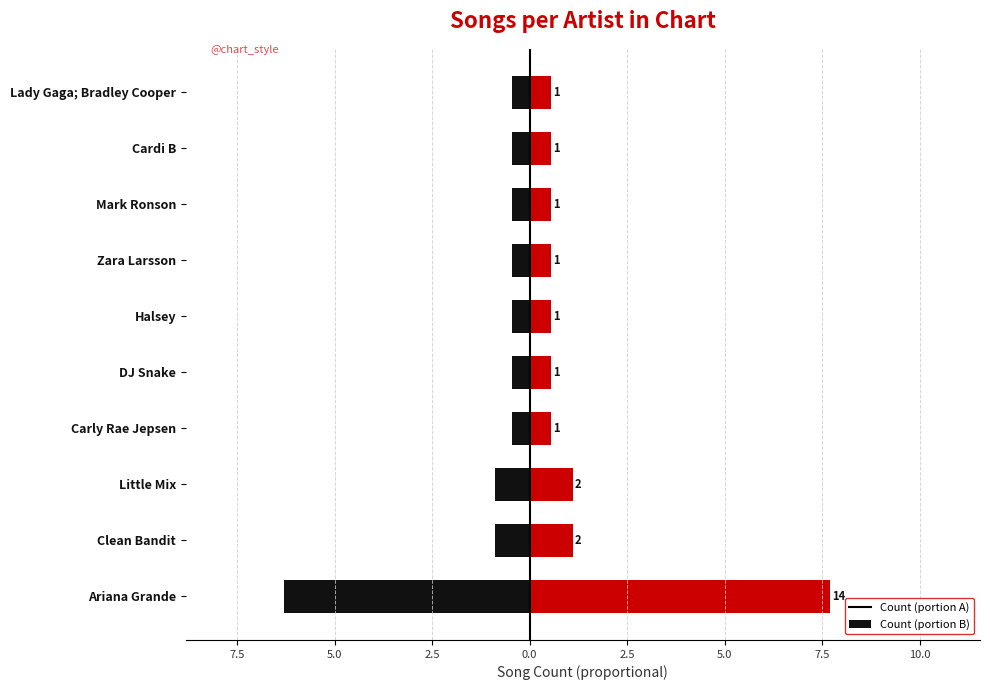

Between Carly Rae Jepsen and Halsey, which series saw the biggest shift?

Left